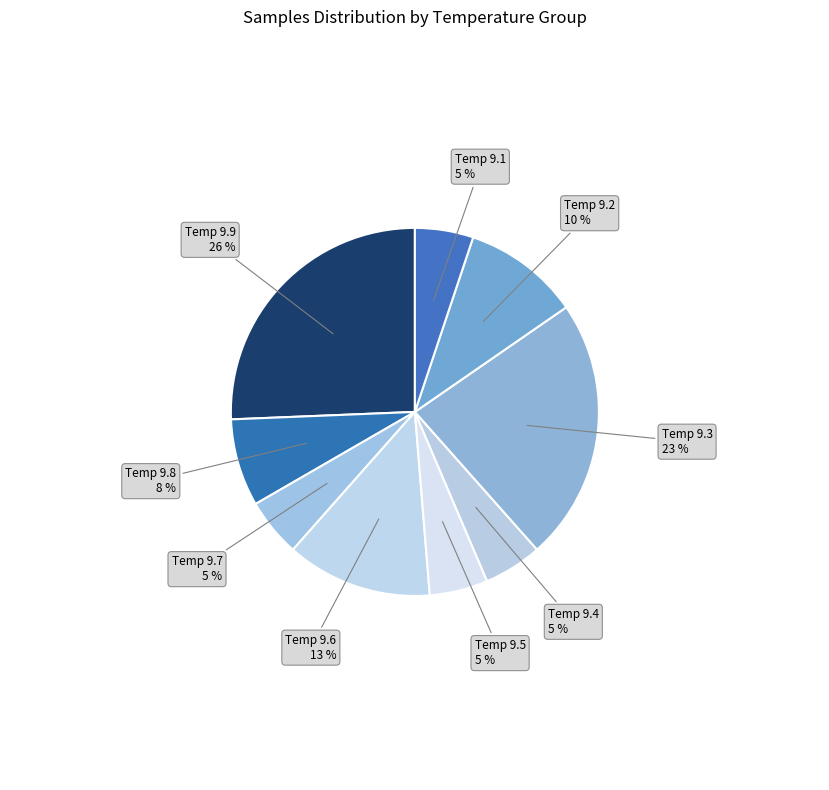

Count the number of slices in the pie.

9